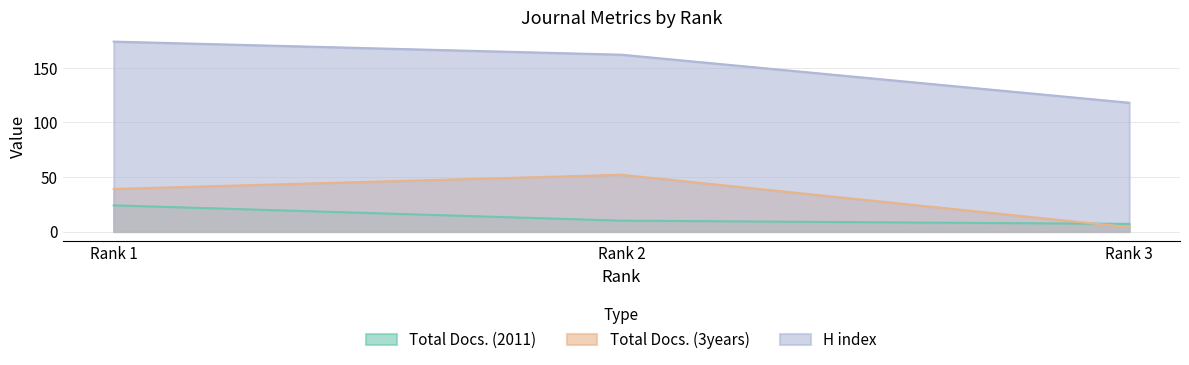

Reading right to left, list all the values displayed in this chart.

Total Docs. (2011): Rank 3=7	Rank 2=10	Rank 1=24
Total Docs. (3years): Rank 3=4	Rank 2=52	Rank 1=39
H index: Rank 3=118	Rank 2=162	Rank 1=174